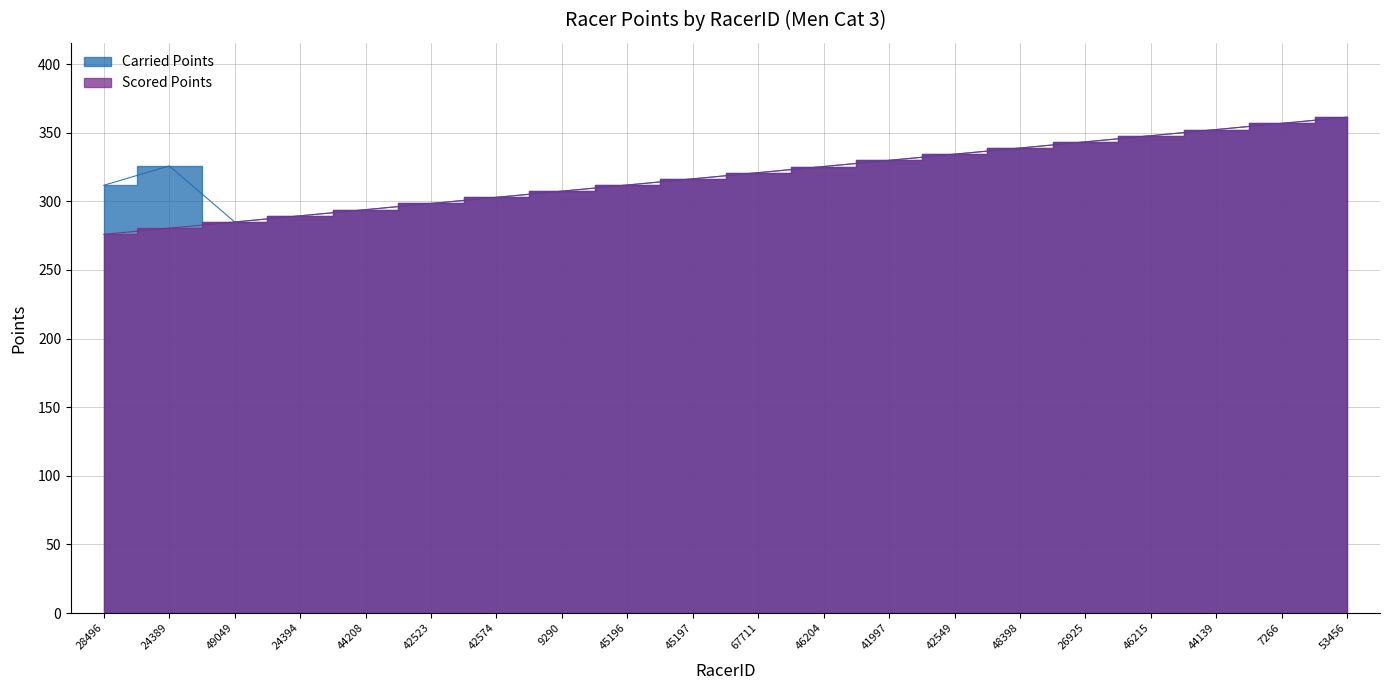

Rank the series at 24394 from lowest to highest value.

Carried Points, Scored Points